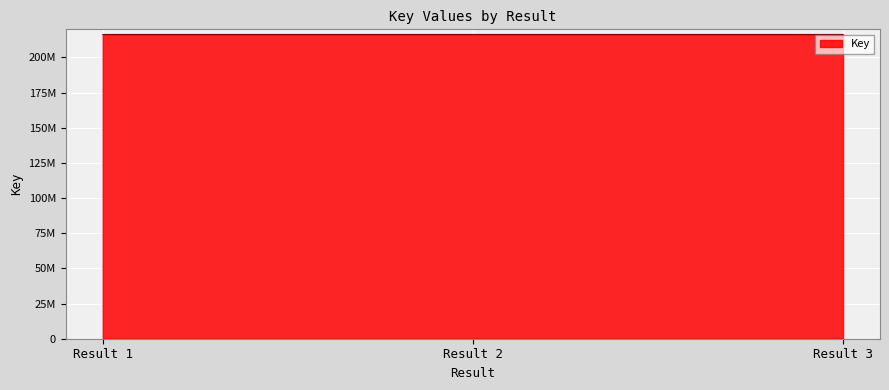

Is this an area chart (filled region under the line)?

Yes